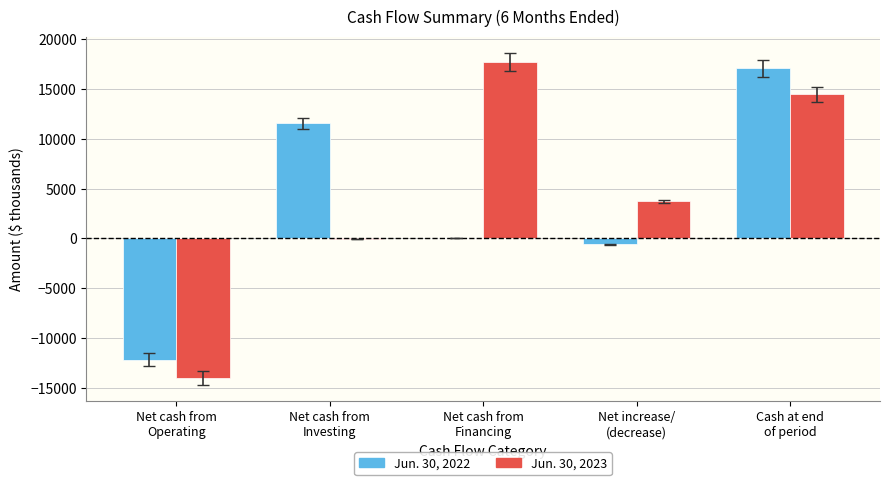

Which series has the largest total across all categories?

Jun. 30, 2023